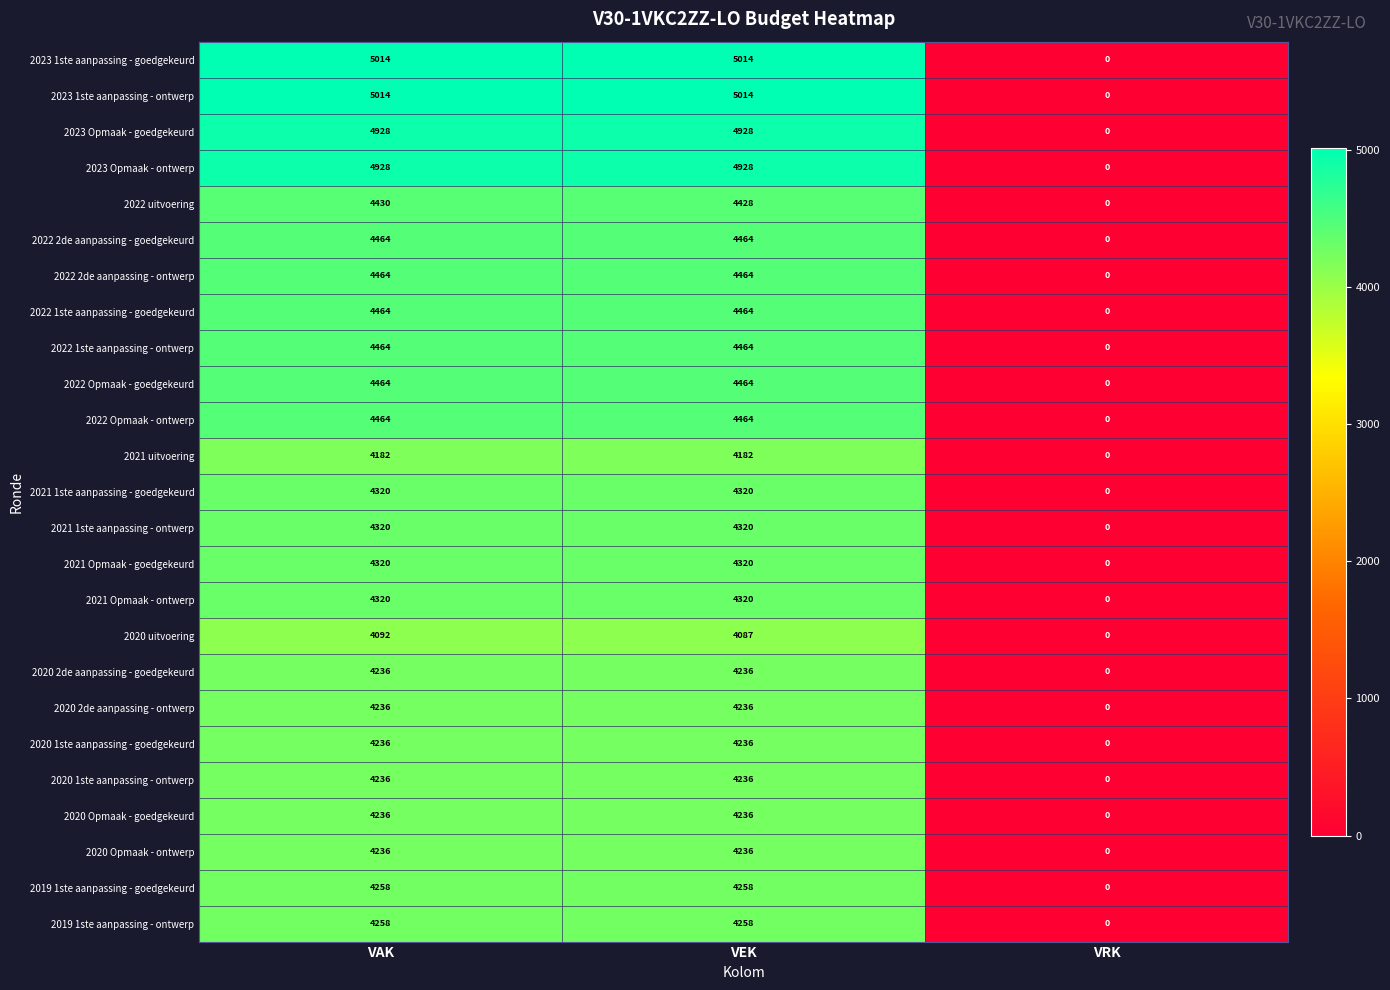

What is the difference between the 2022 uitvoering values at VRK and VAK?

4430